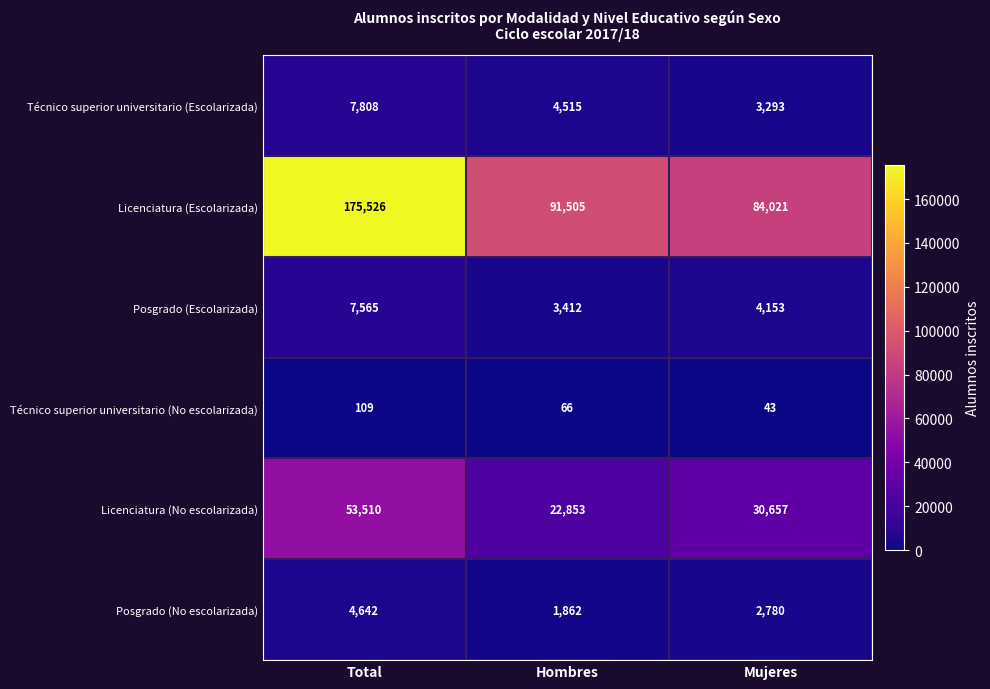

Count the number of categories in the chart.

3